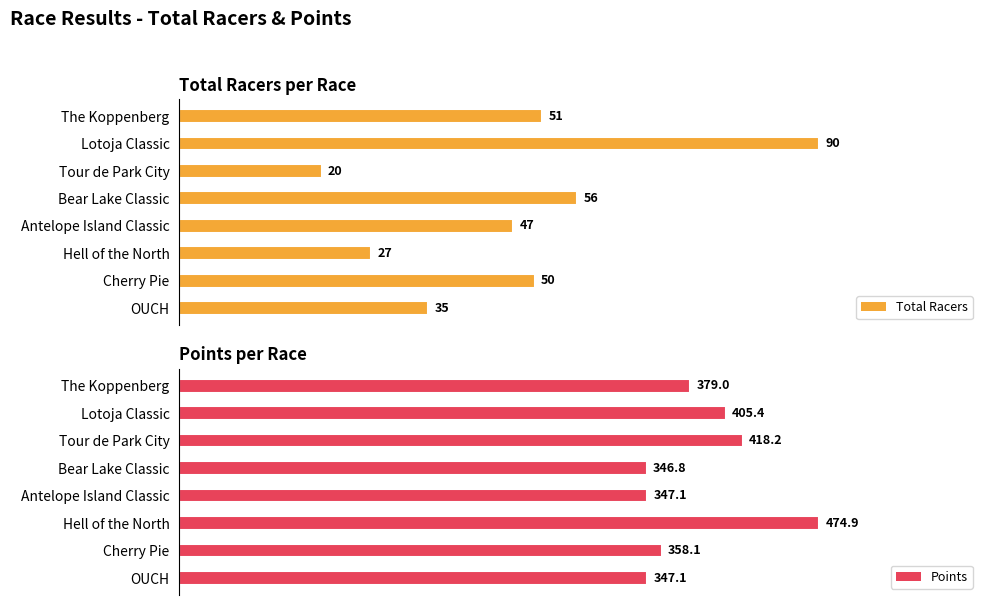

The Points series shows 1.4 at The Koppenberg. True or false?

False